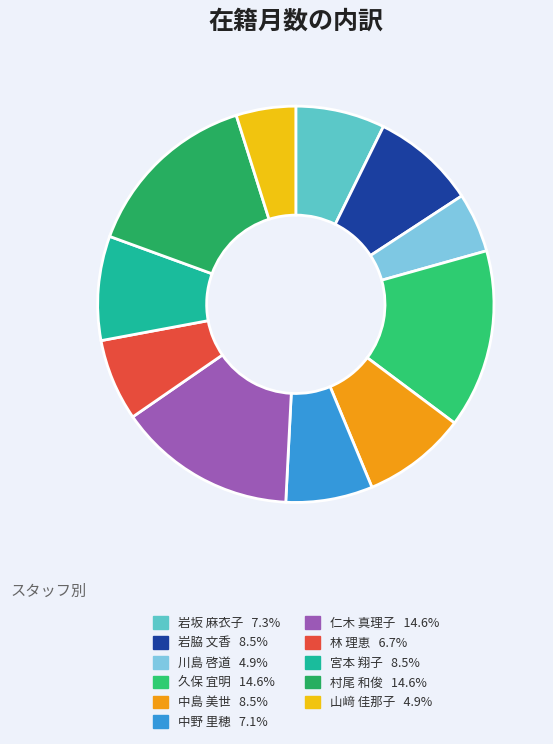

Combined, what portion of the pie is 川島 啓道 and 村尾 和俊?

19.4%